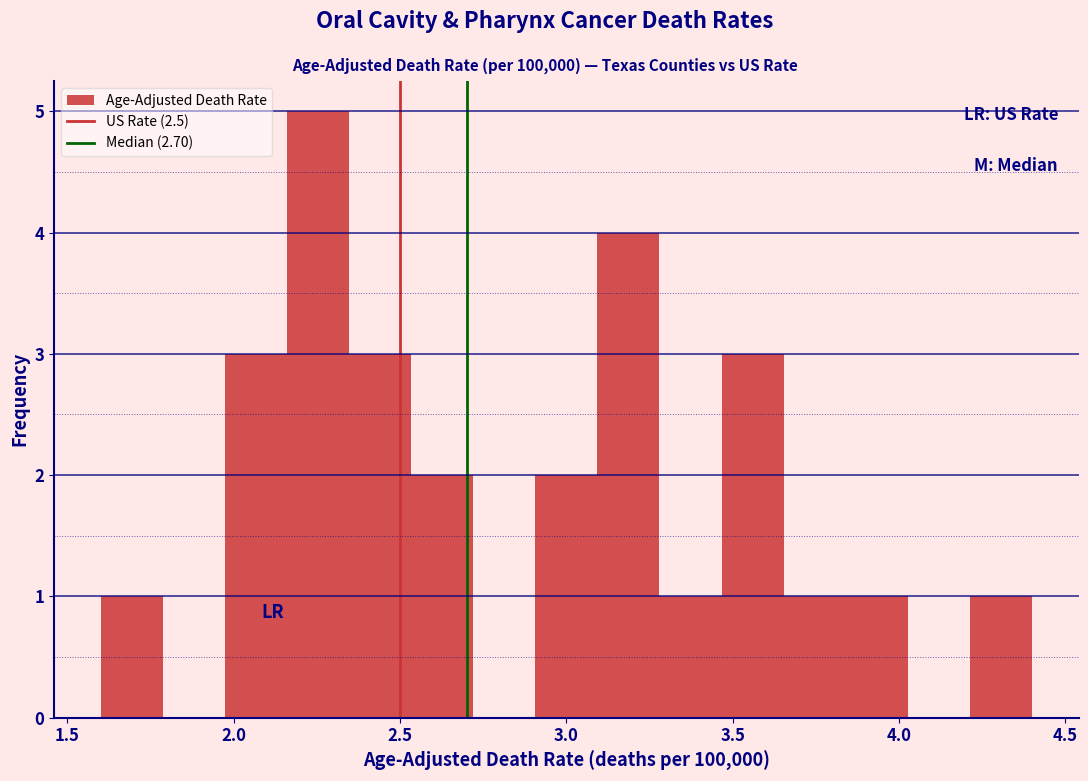

Around what value on the x-axis is the tallest bar? Give the approximate position of its centre, as read against the axis.

2.25